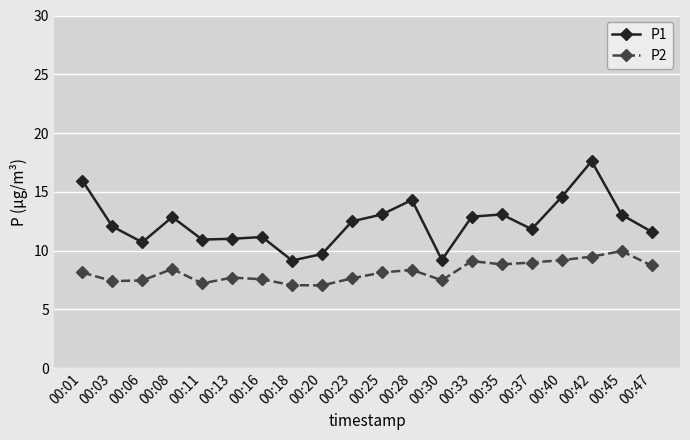

What is the difference between the maximum and minimum values in the P2 series?

2.9